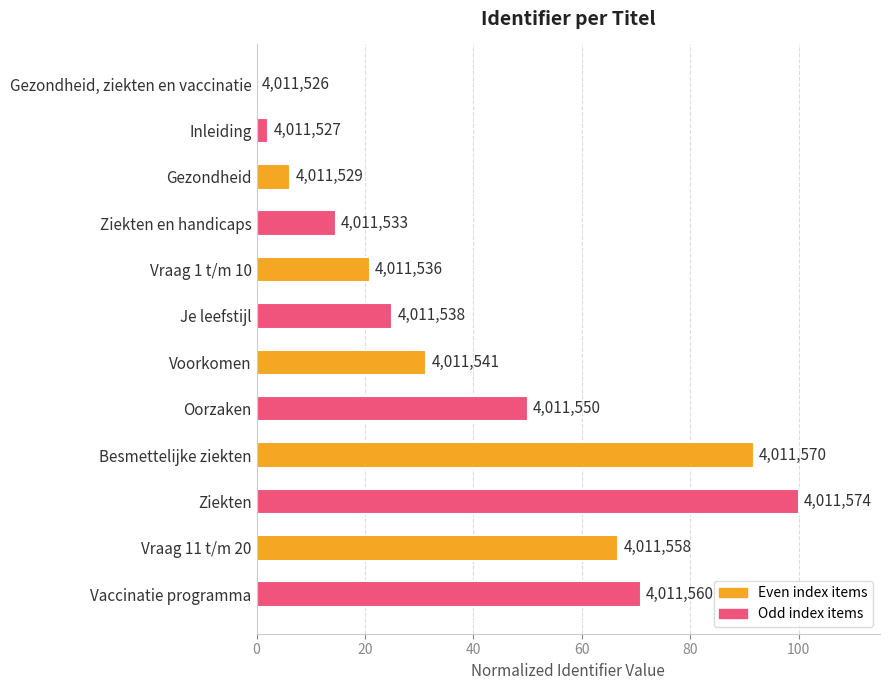

Count the number of categories in the chart.

12